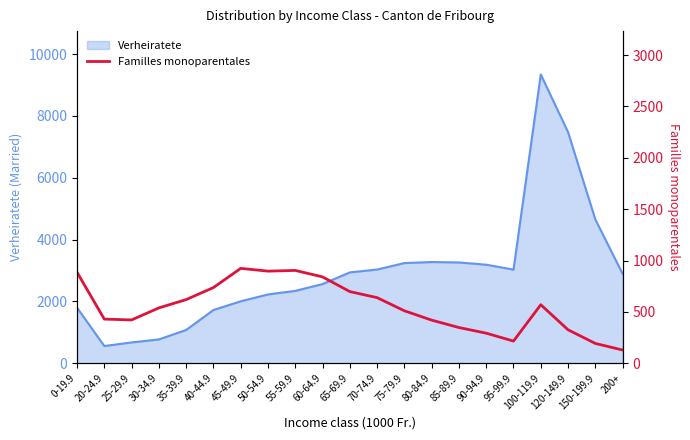

Where is the data nearest to the value 526?

30-34.9